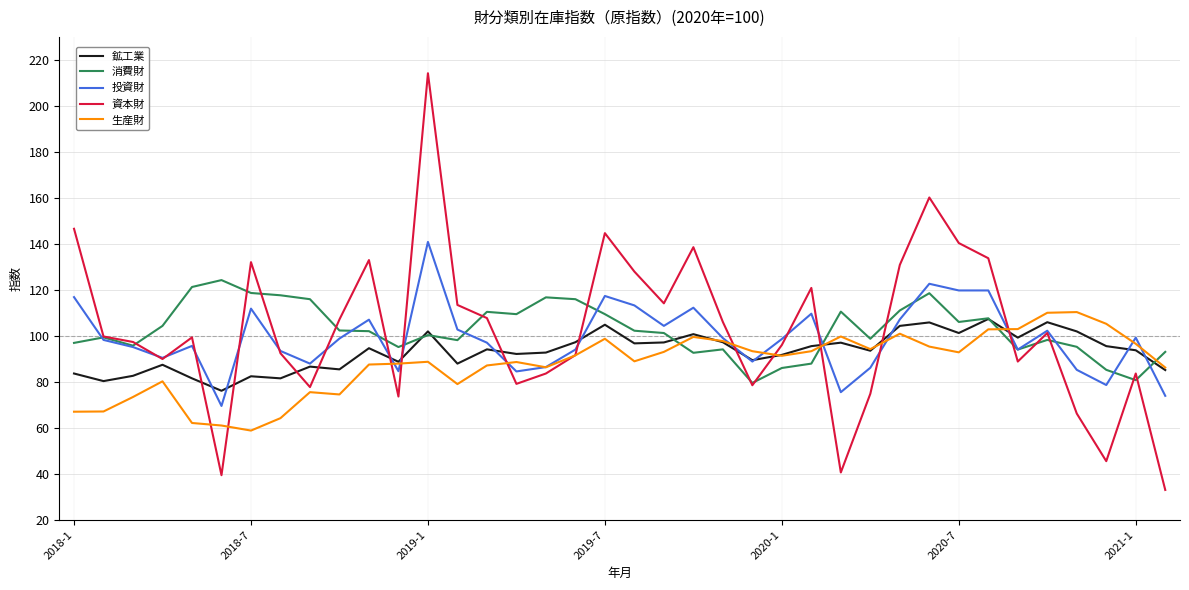

What is the sum of all 消費財 values?

3899.2